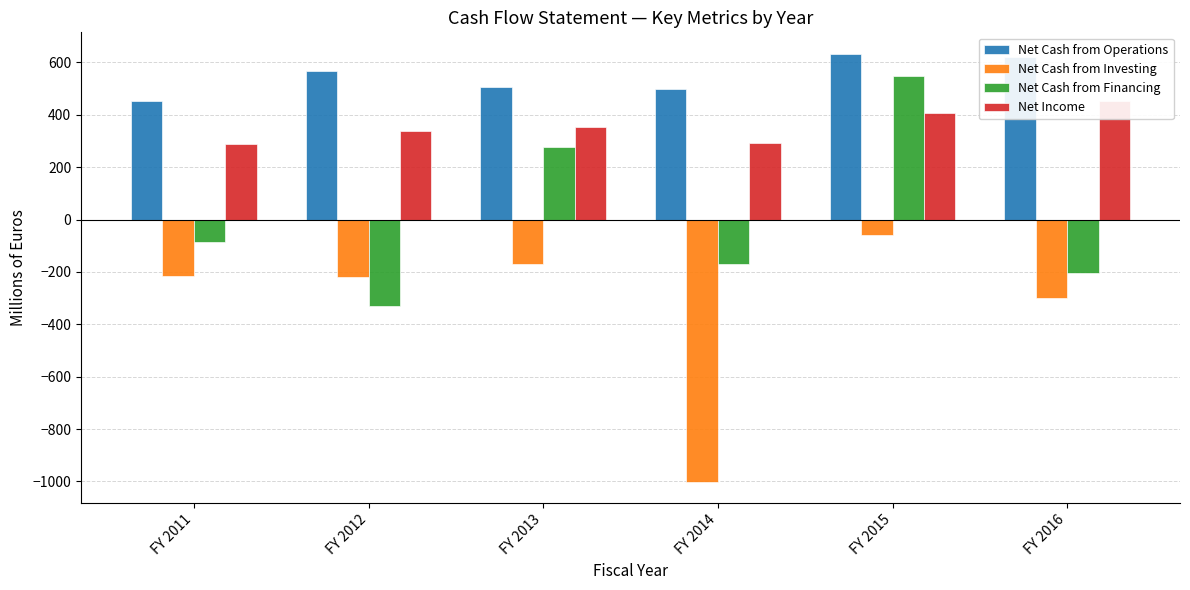

At which label is Net Cash from Financing closest to 109?

FY 2013